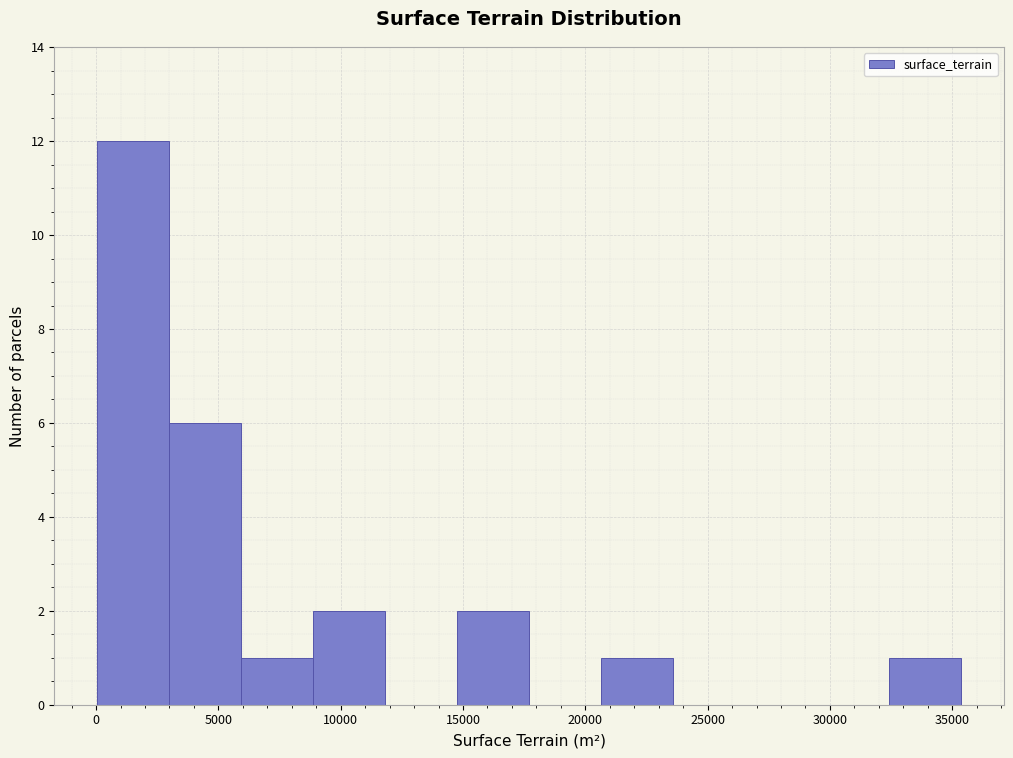

Reading left to right, list every bar in this chart as the range it spans on the x-axis followed by its height. Neither the bar edges nor the heights are printed on the chart, so give them approximately, as read against the axes.

0 to 3000: 12
3000 to 6000: 6
6000 to 9000: 1
9000 to 12000: 2
12000 to 15000: 0
15000 to 17500: 2
17500 to 20500: 0
20500 to 23500: 1
23500 to 26500: 0
26500 to 29500: 0
29500 to 32500: 0
32500 to 35500: 1